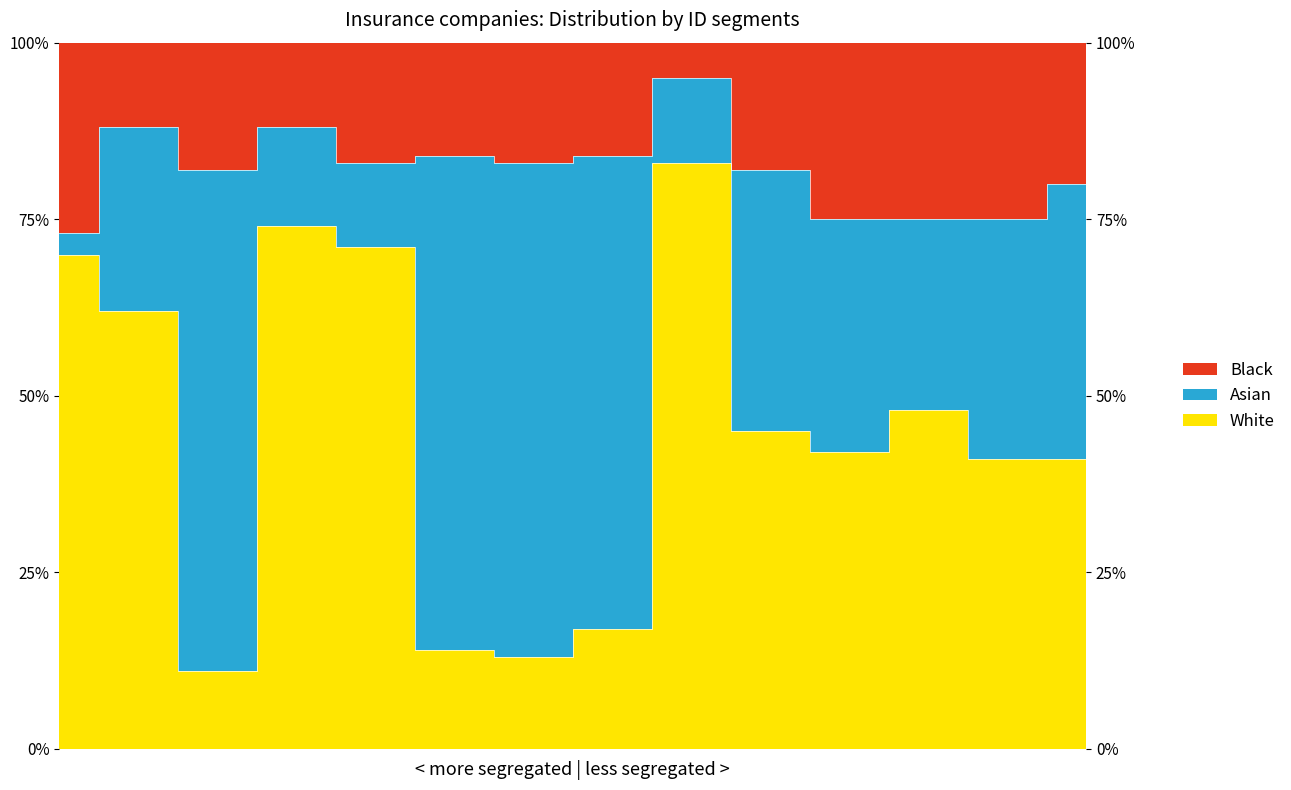

At which category is the sum across all series the highest?

9